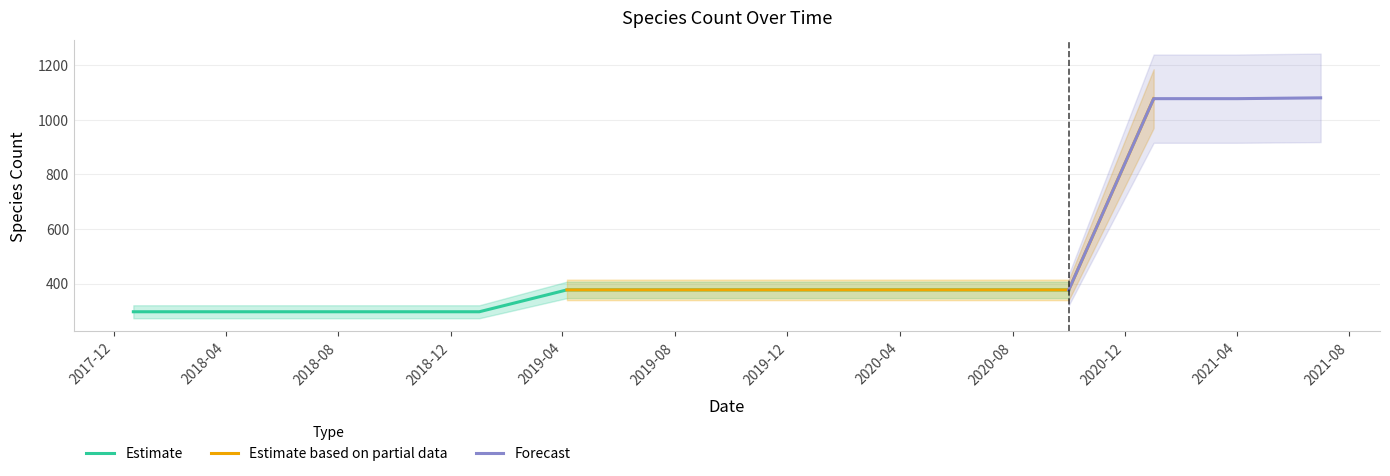

True or false: the data shows 1766 at 2021-04-01.

False